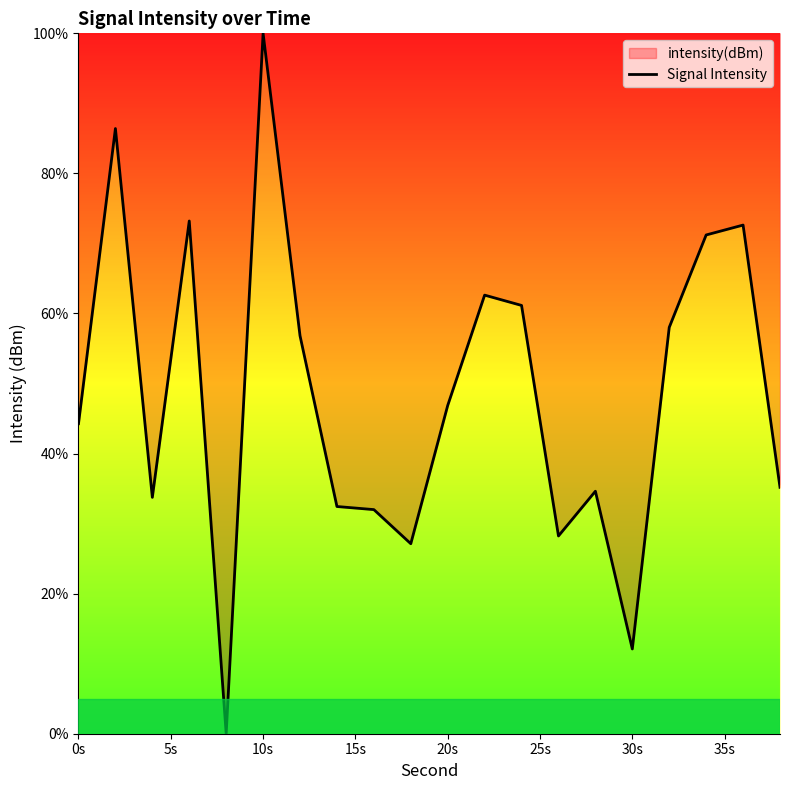

Where is the data nearest to the value 50?

20s